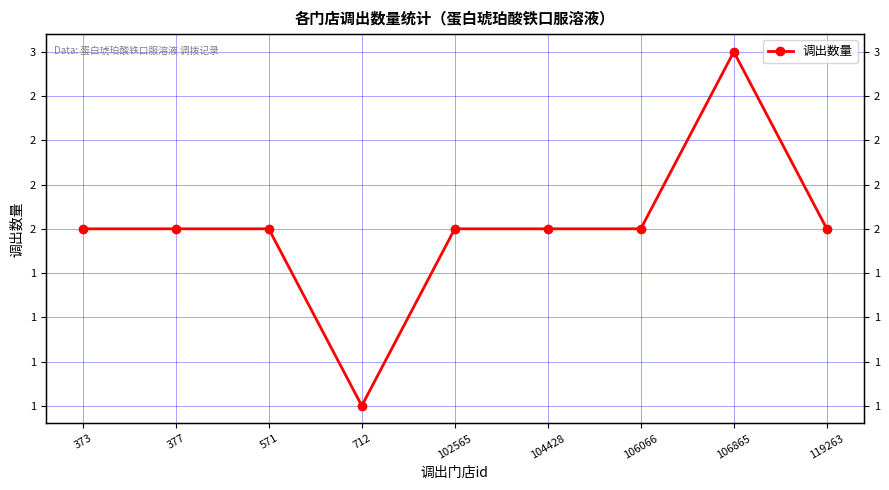

At which category does the data reach its first local peak?

106865